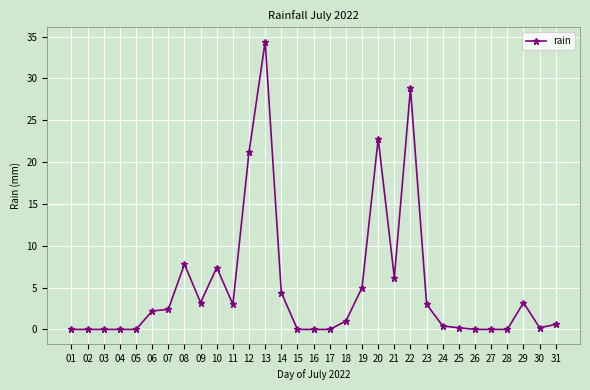

True or false: the data shows 2.4 at 07.

True